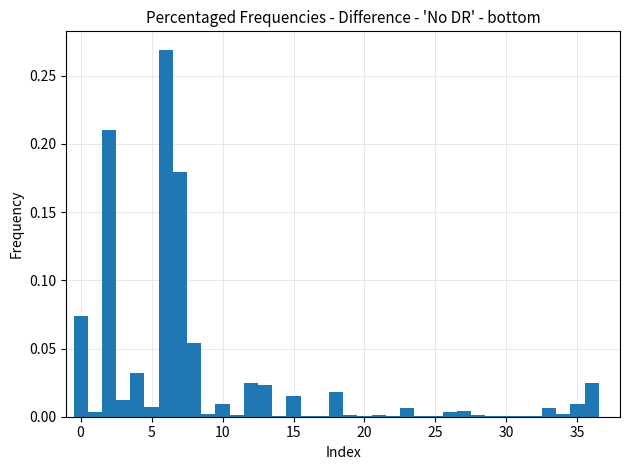

Around what value on the x-axis is the tallest bar? Give the approximate position of its centre, as read against the axis.

6.0